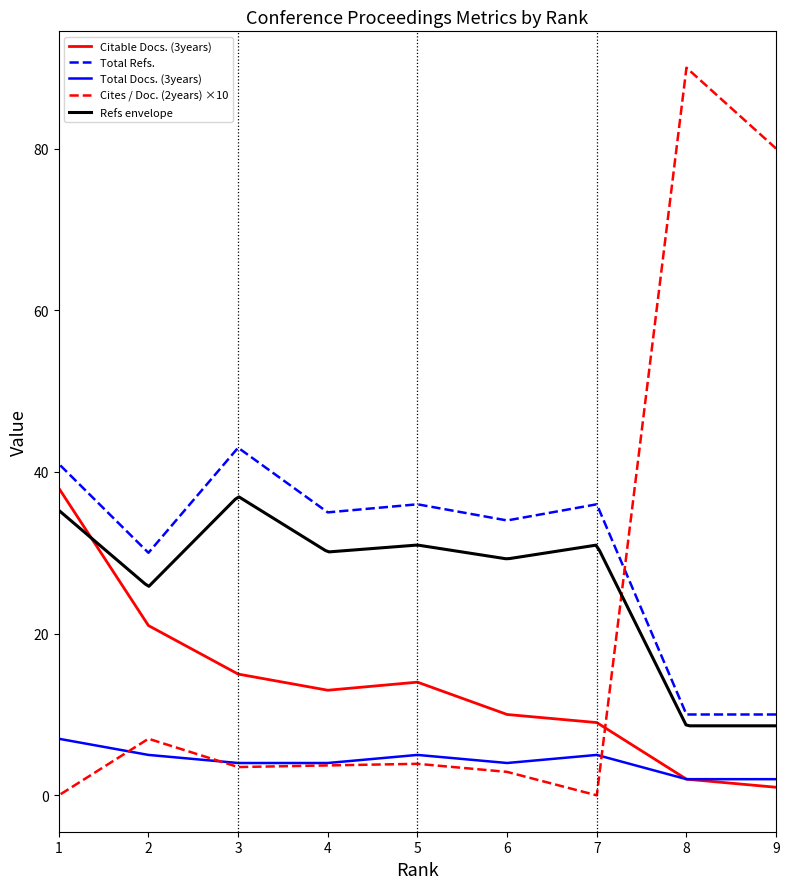

True or false: Citable Docs. (3years) and Total Docs. (3years) cross at least once.

False